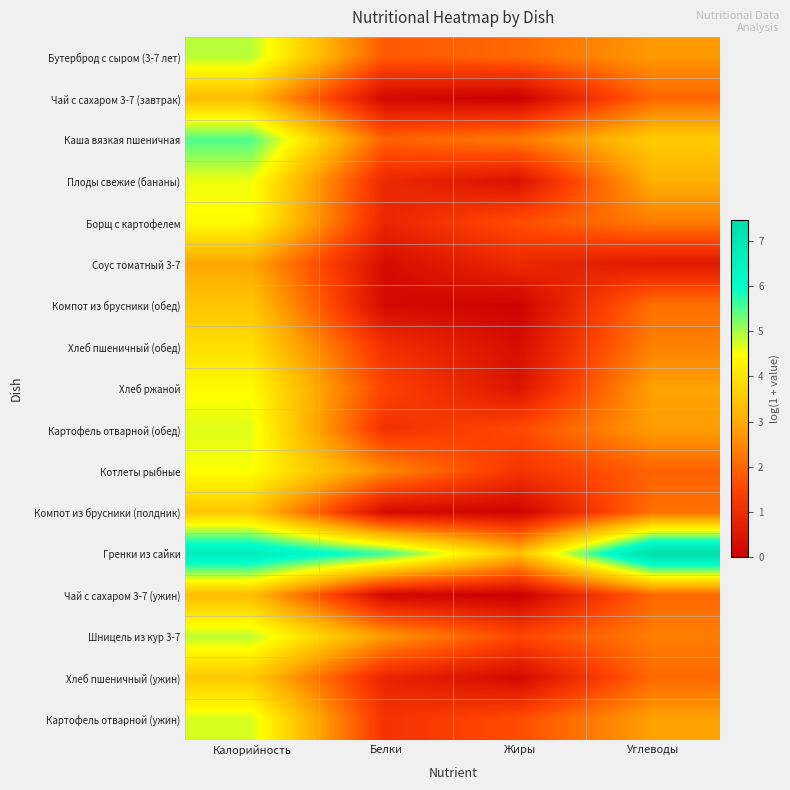

What is the difference between the highest and lowest values at Калорийность?

3.8